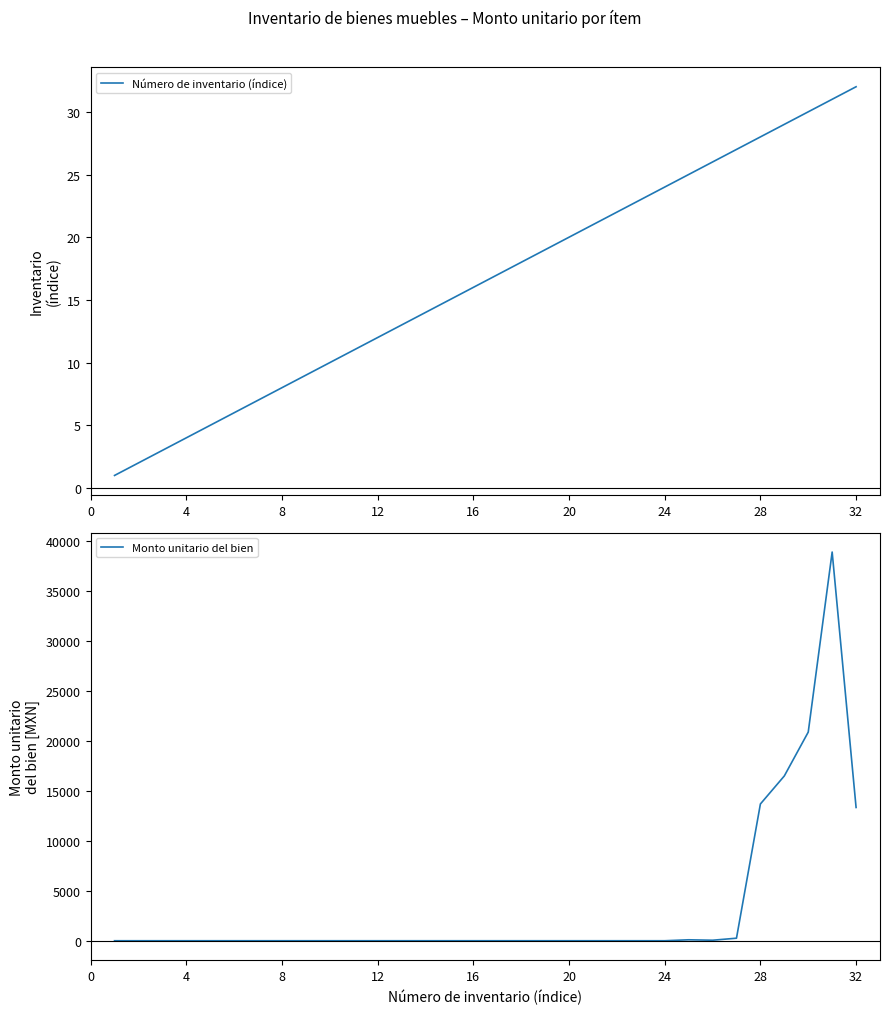

Which series has the largest total across all categories?

Monto unitario del bien